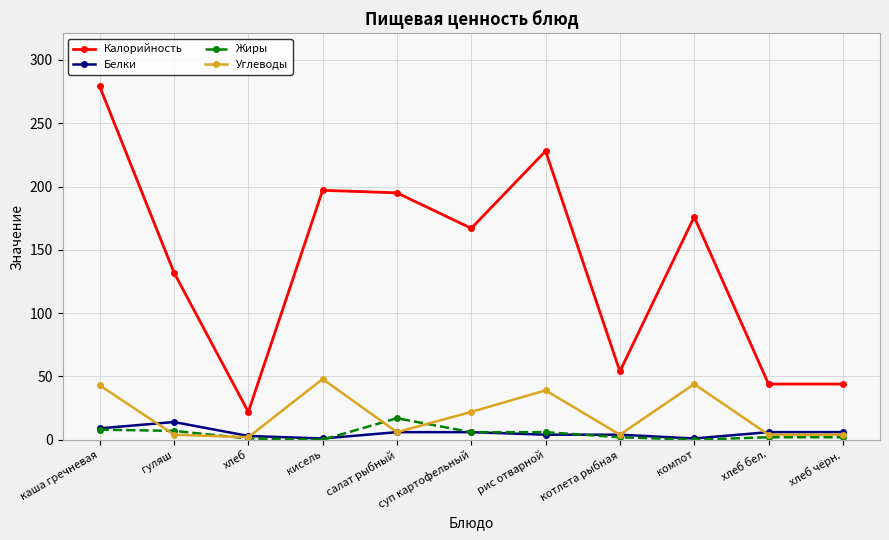

What is the greatest value displayed?

279